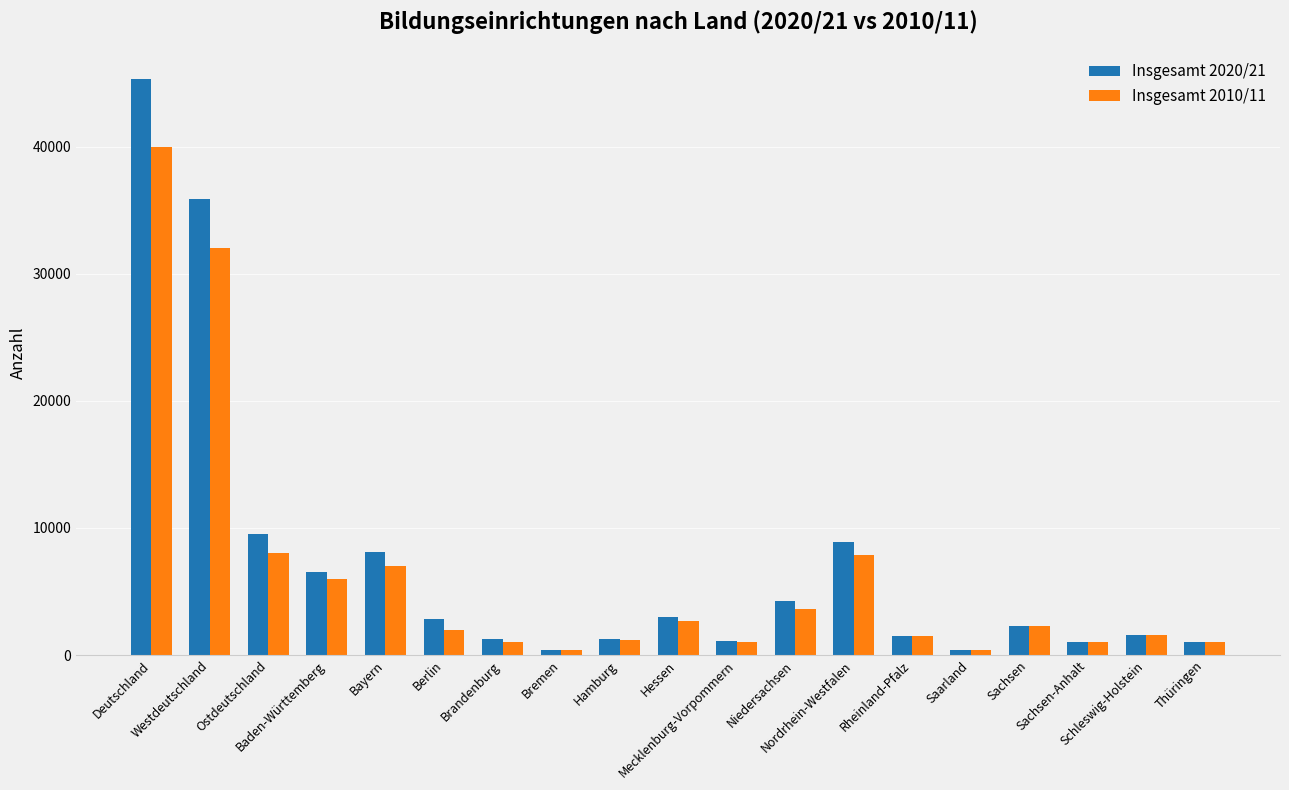

Does the chart contain stacked bars?

No